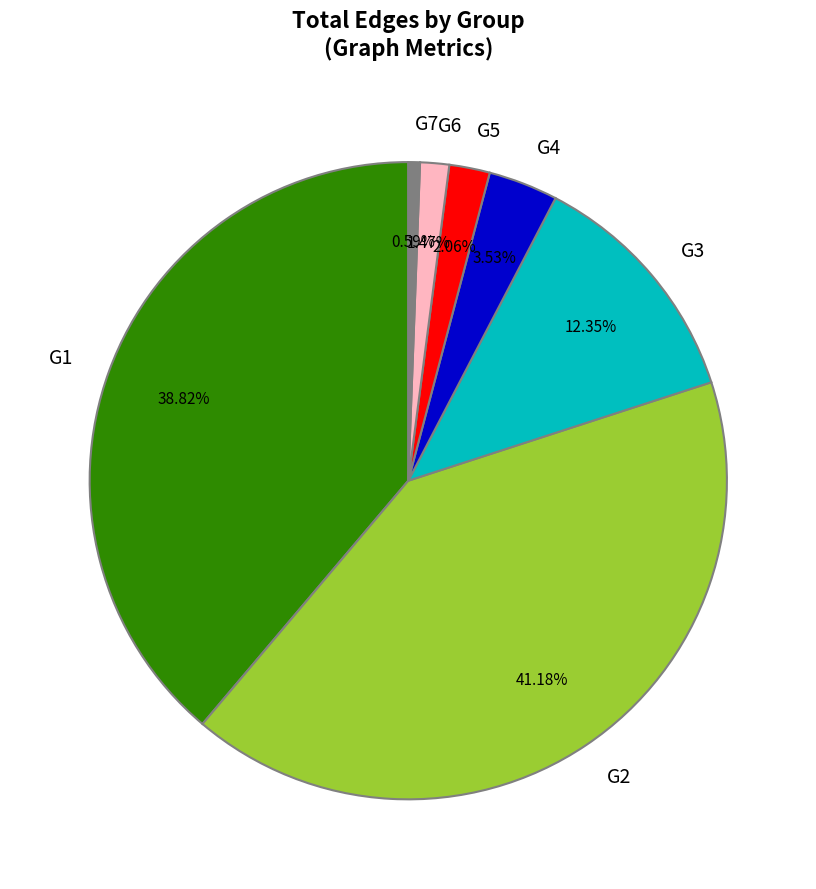

What is the smallest slice in the pie chart?

G7